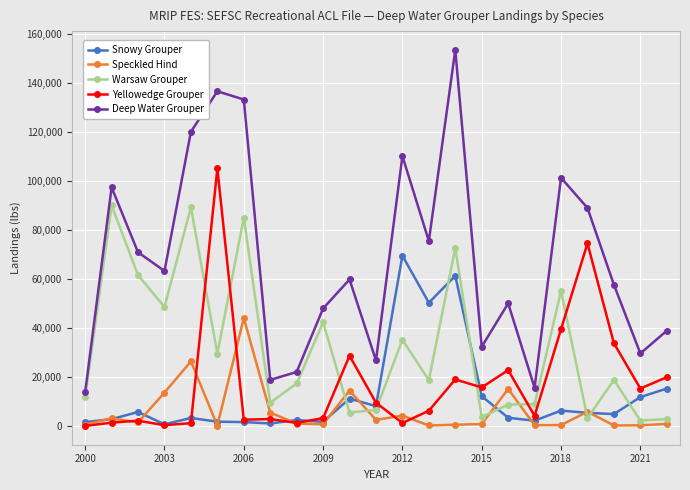

Count the number of data series in this chart.

5